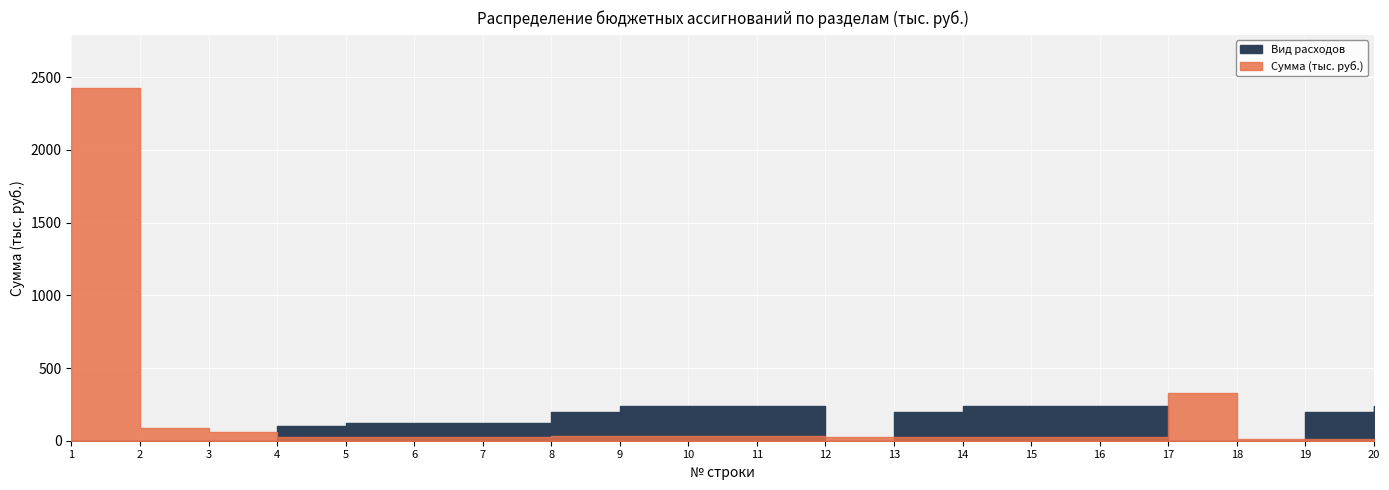

What is the difference between the Вид расходов values at 5 and 20?

120.0